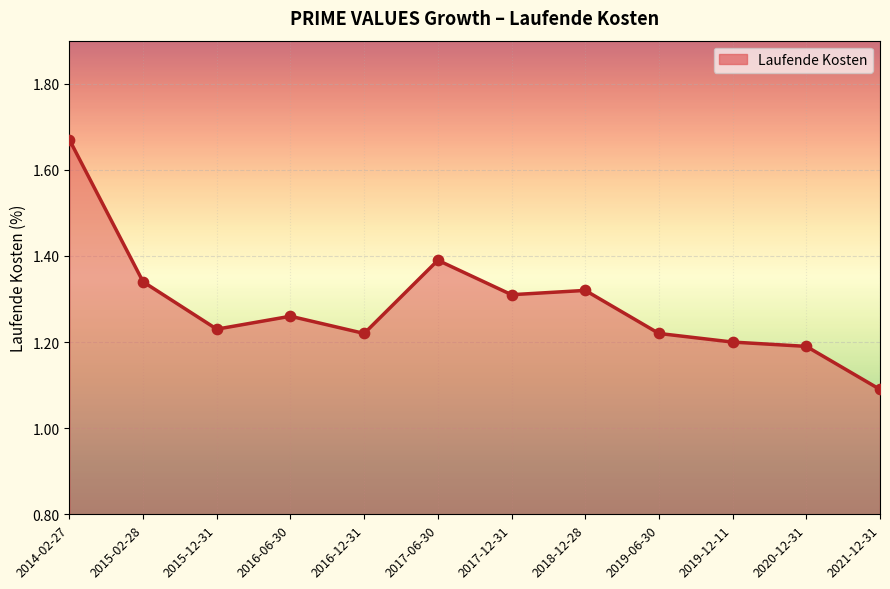

Which has a higher value, 2015-12-31 or 2020-12-31?

2015-12-31